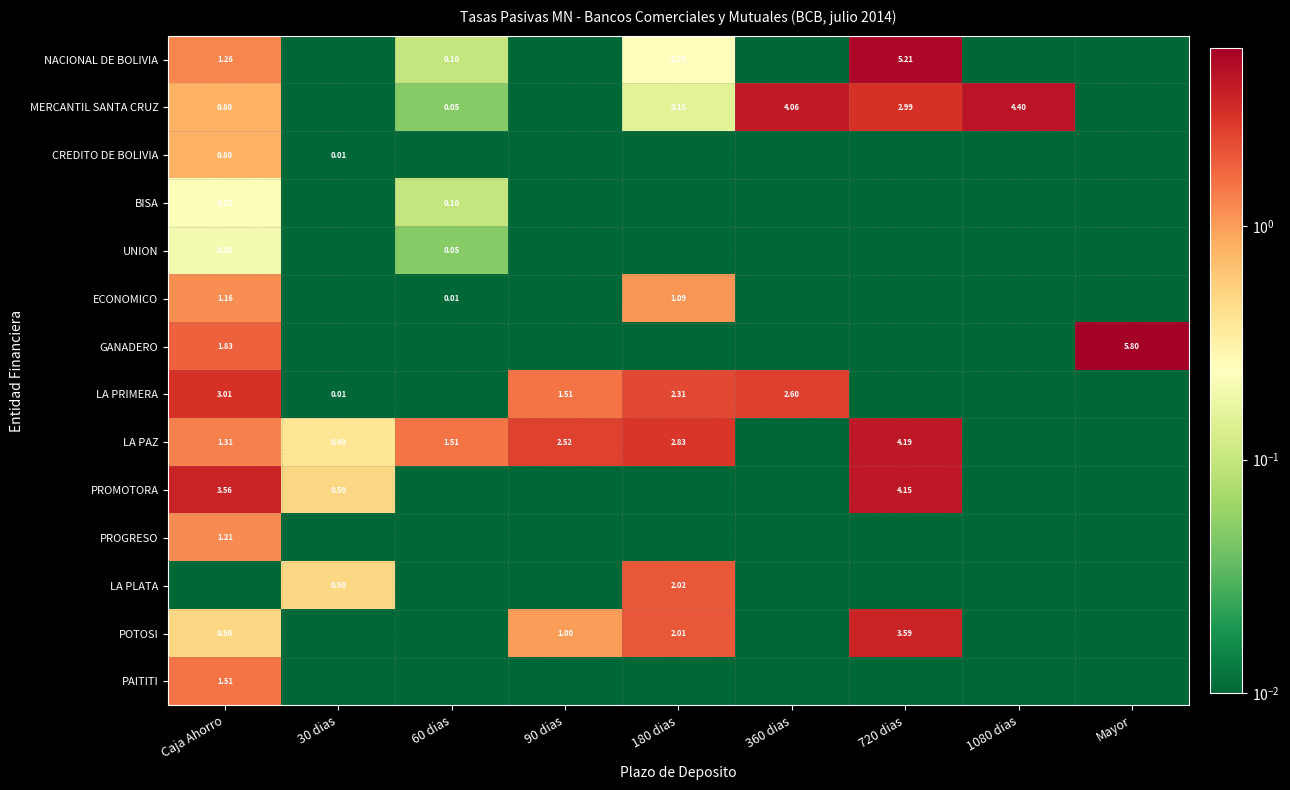

What is the maximum value for ECONOMICO?

1.2